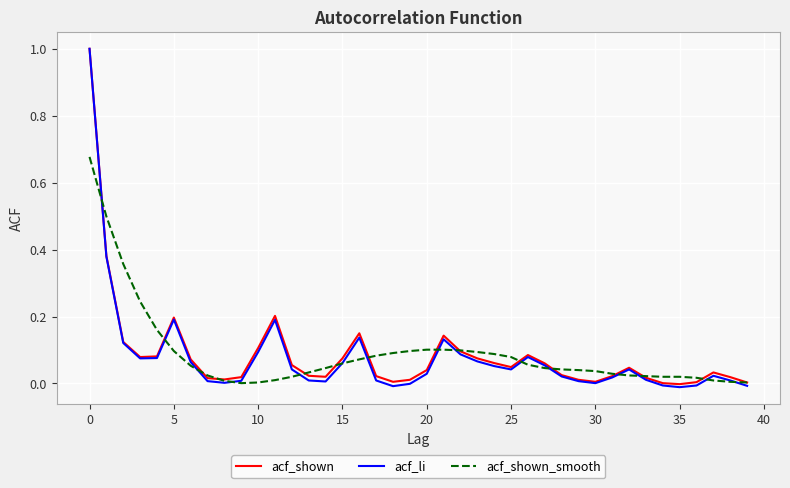

What is the greatest value displayed?

1.0